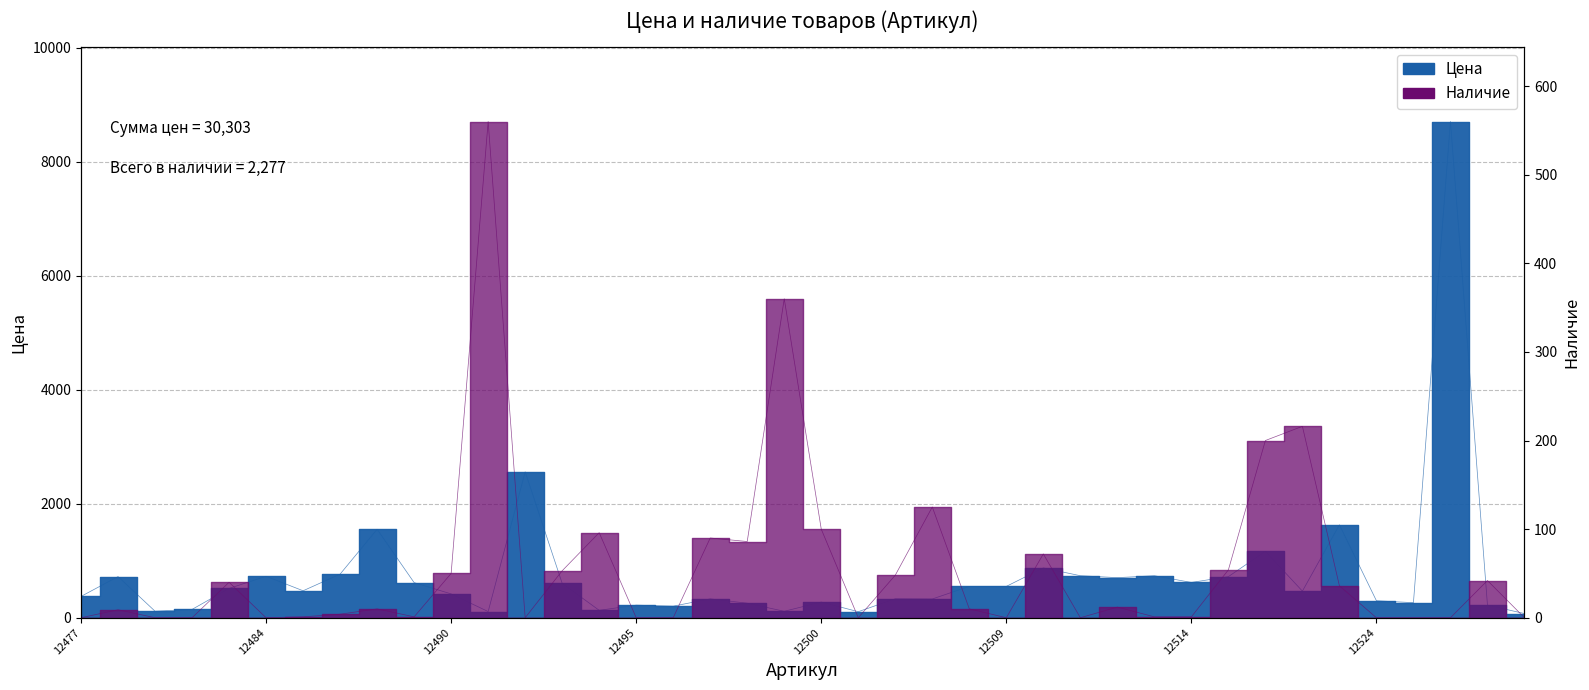

How many times do Наличие and Цена cross each other?

4